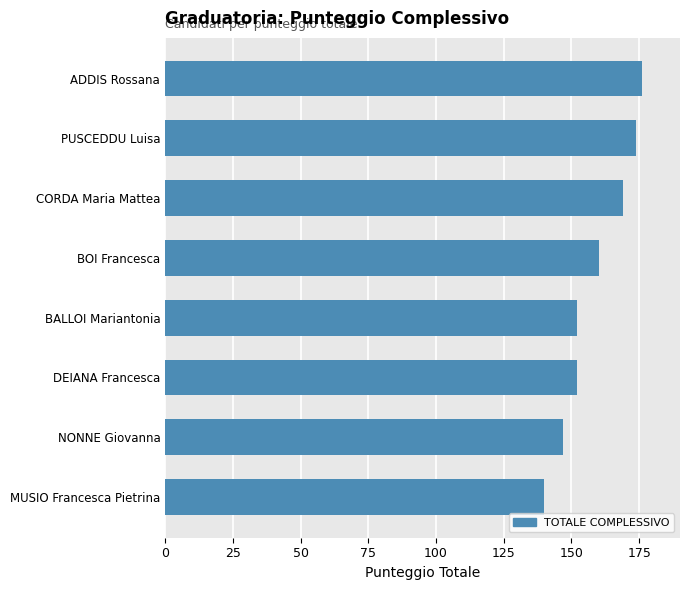

How many distinct data groups are displayed?

1